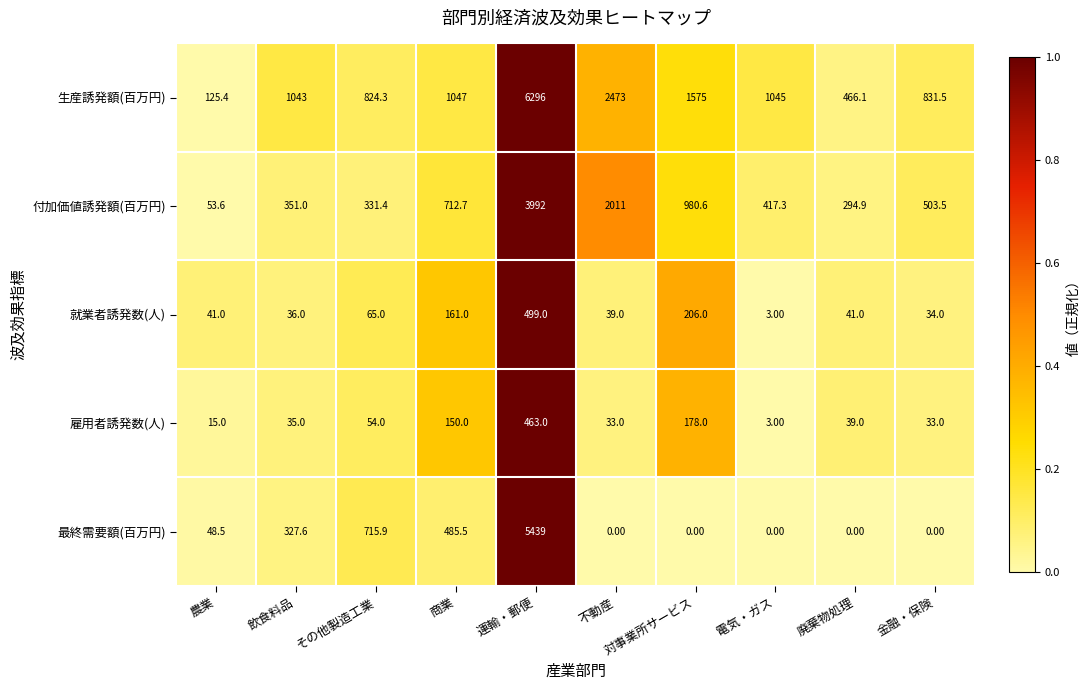

Rank the series by their maximum value, from highest to lowest.

生産誘発額(百万円), 最終需要額(百万円), 付加価値誘発額(百万円), 就業者誘発数(人), 雇用者誘発数(人)